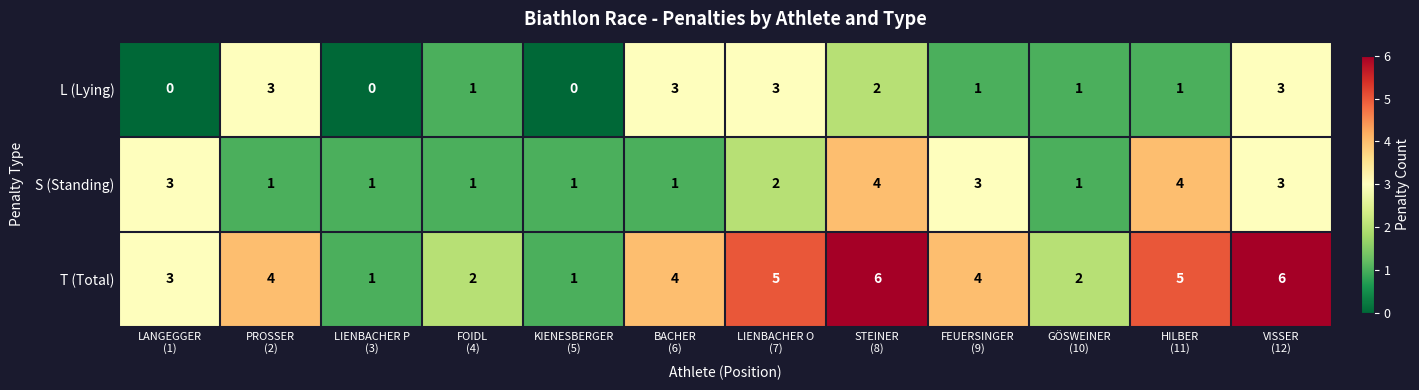

What is the spread (max minus min) of values at LIENBACHER O
(7)?

3